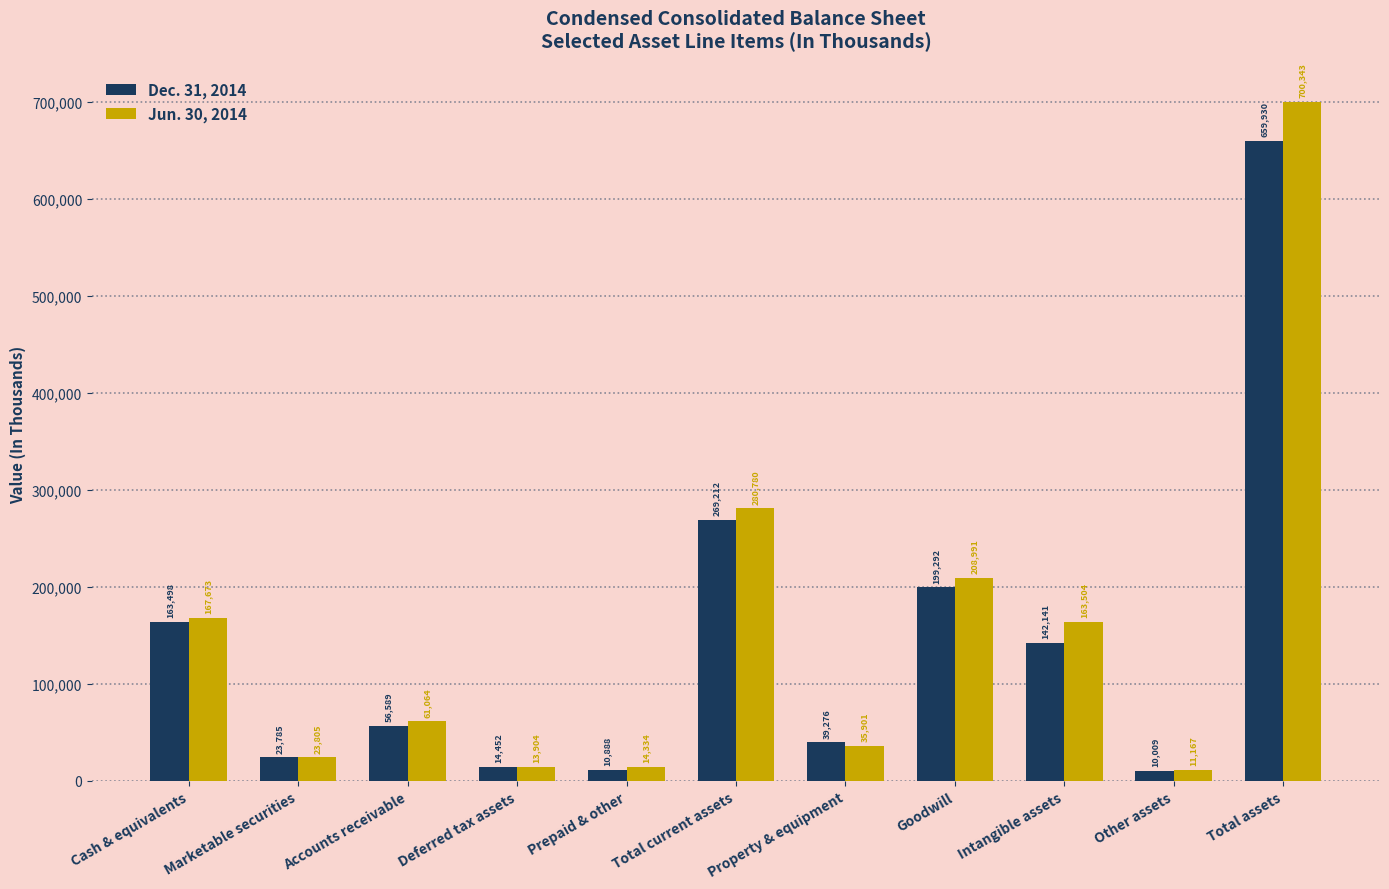

What are all the series names shown in the legend?

Dec. 31, 2014, Jun. 30, 2014